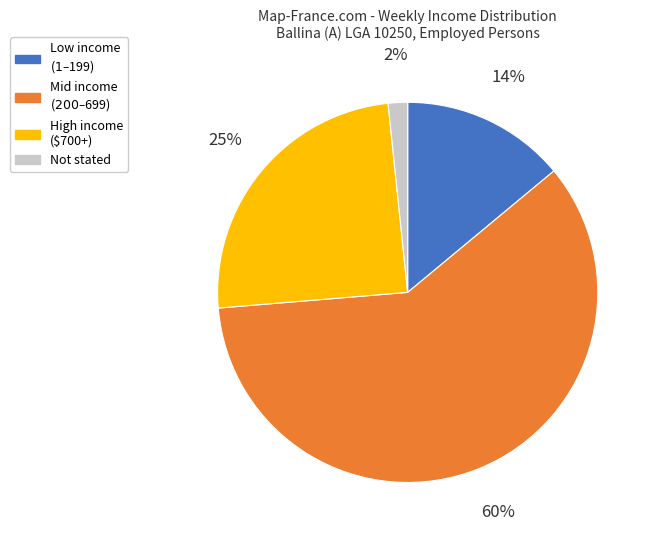

Is there a majority slice in this chart?

Yes